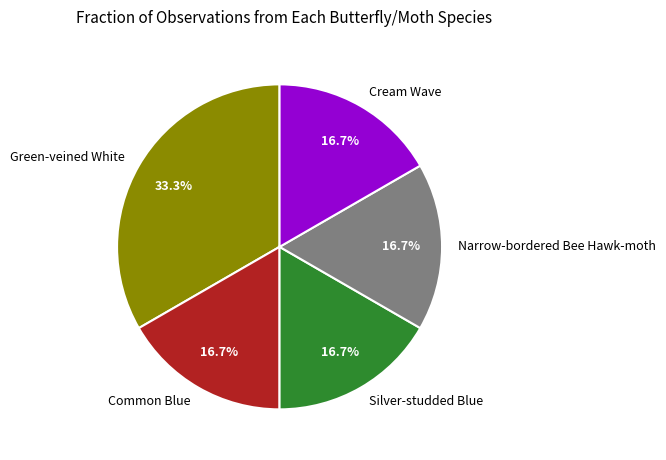

Does Narrow-bordered Bee Hawk-moth account for over 50% of the chart?

No